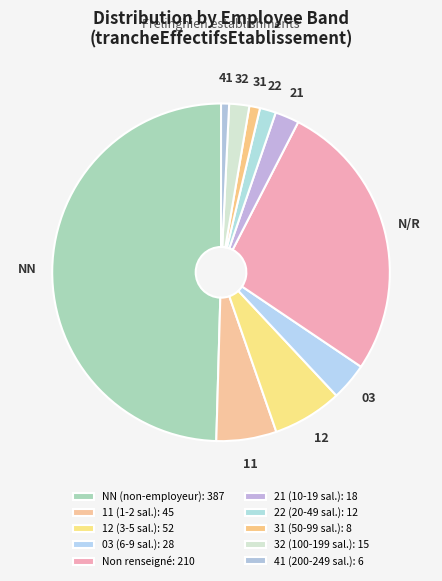

Count the number of slices in the pie.

10